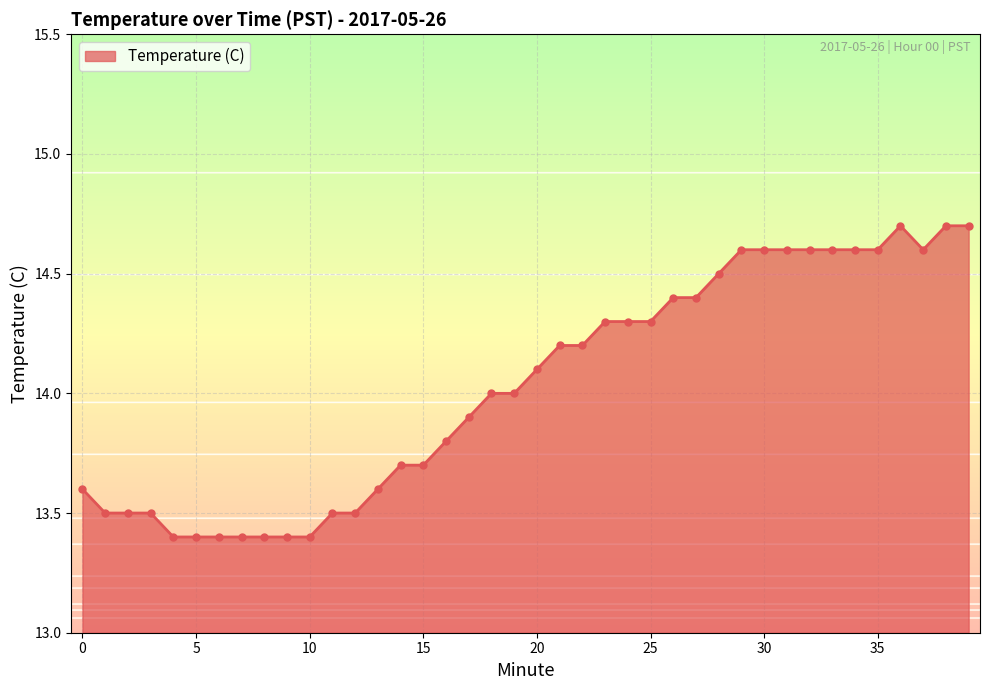

What is the difference between the maximum and minimum values?

1.3